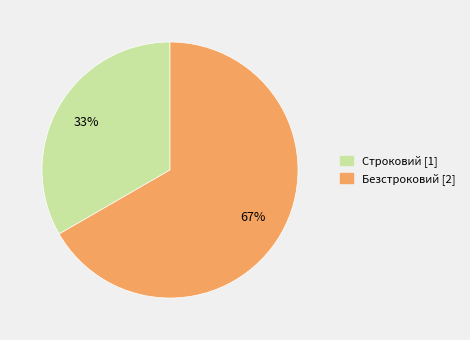

What is the ratio of the value at Строковий to the value at Безстроковий?

0.5